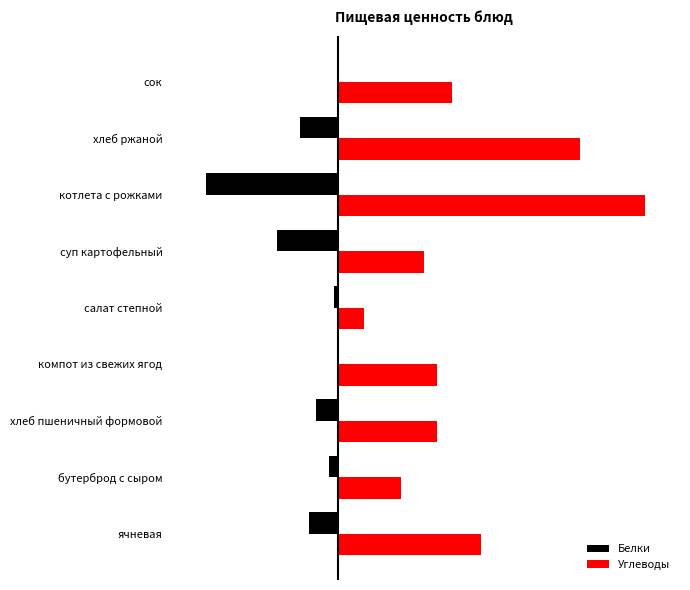

What is the greatest value displayed?

53.8